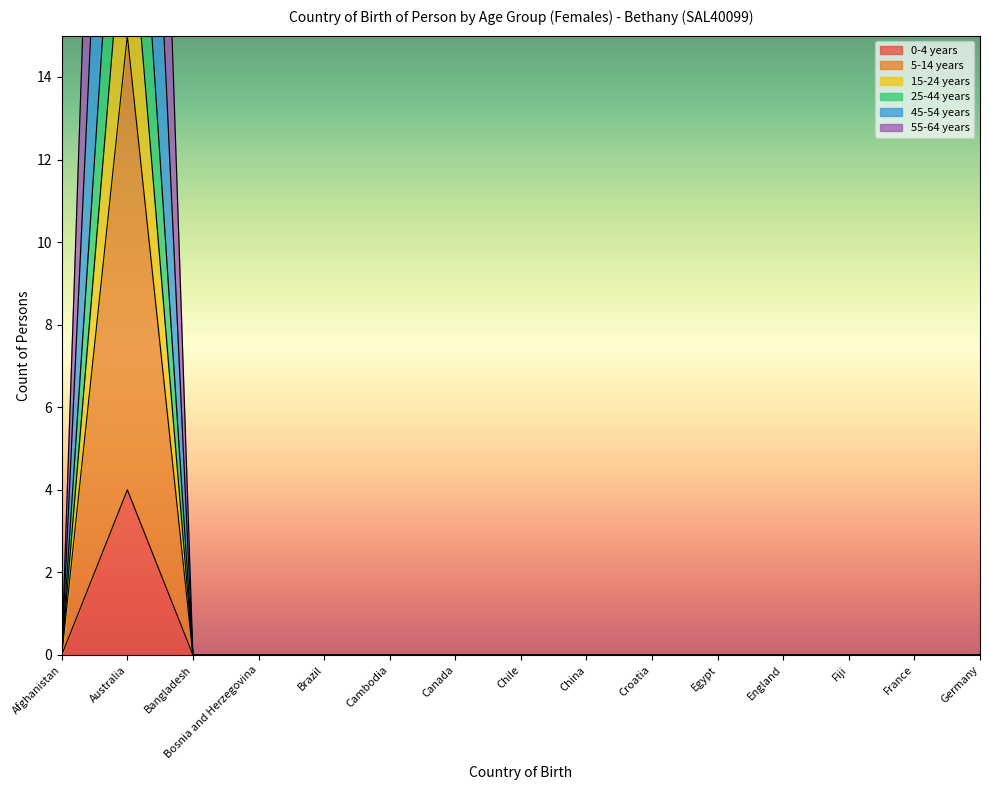

True or false: 25-44 years and 45-54 years cross at least once.

False